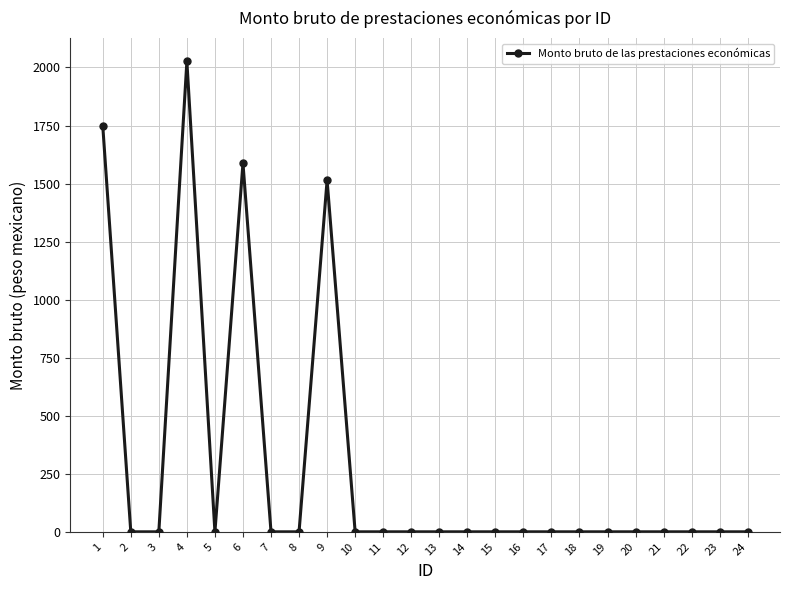

Is it true that the value at 18 is 0.0?

True